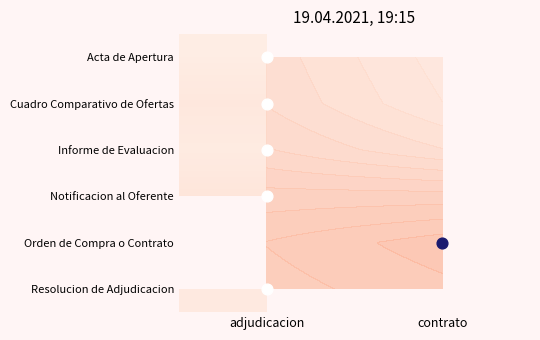

At how many categories does at least one series exceed 69?

1